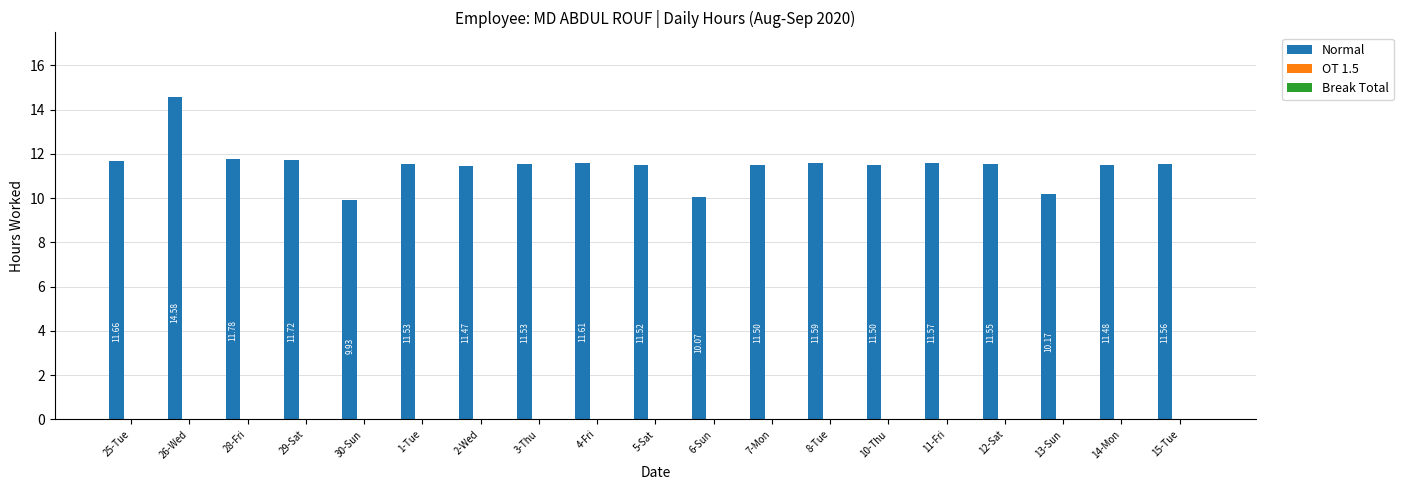

What is the change in value from 2-Wed to 15-Tue?

+0.1